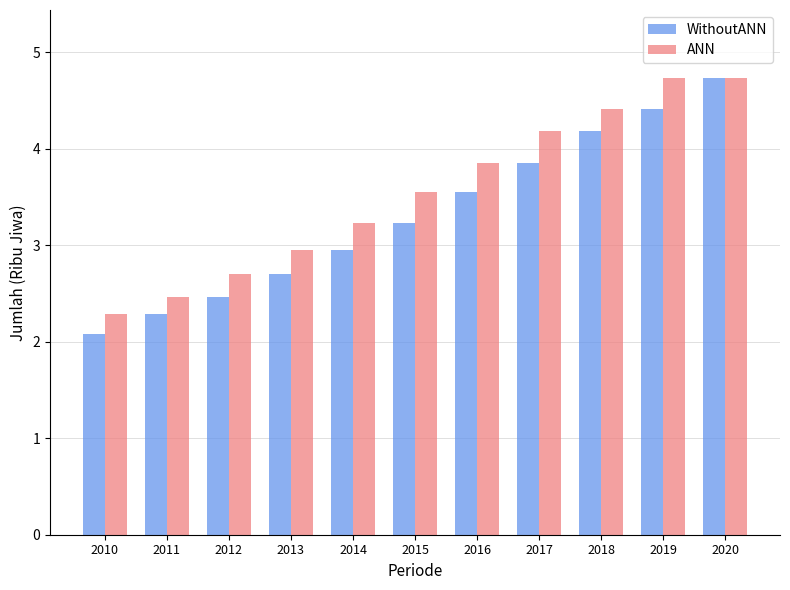

How many values in the WithoutANN series are below 3?

5